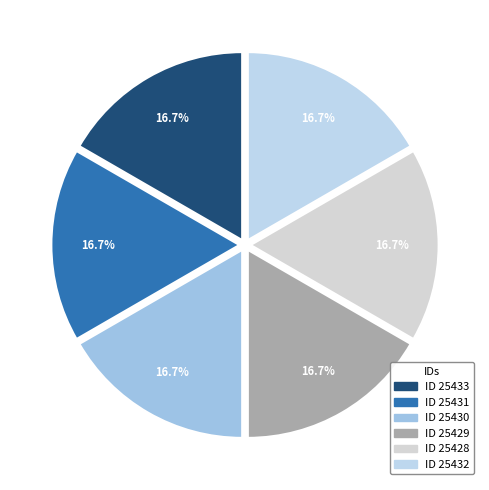

How many slices are in this pie chart?

6